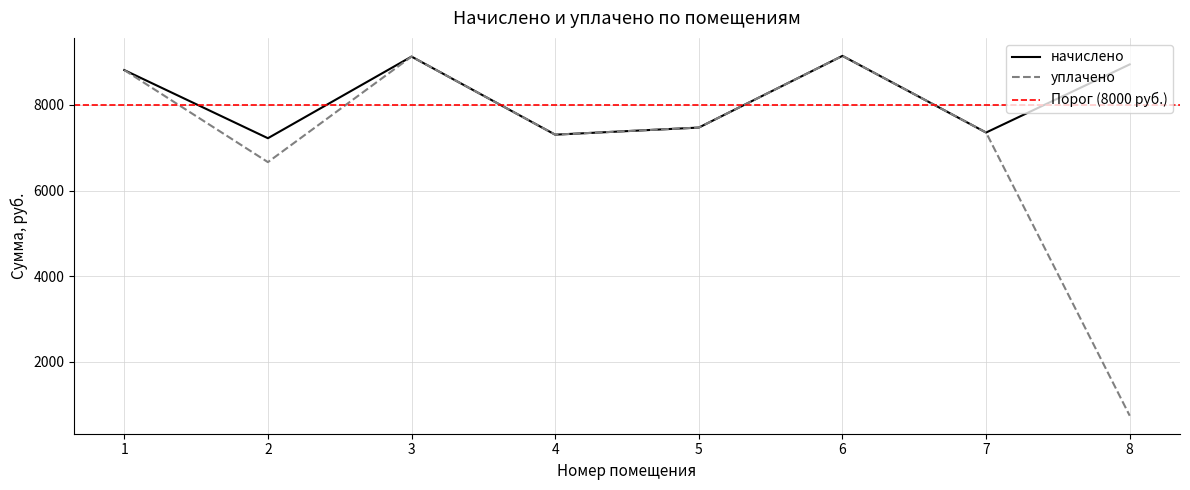

True or false: уплачено and начислено cross at least once.

False